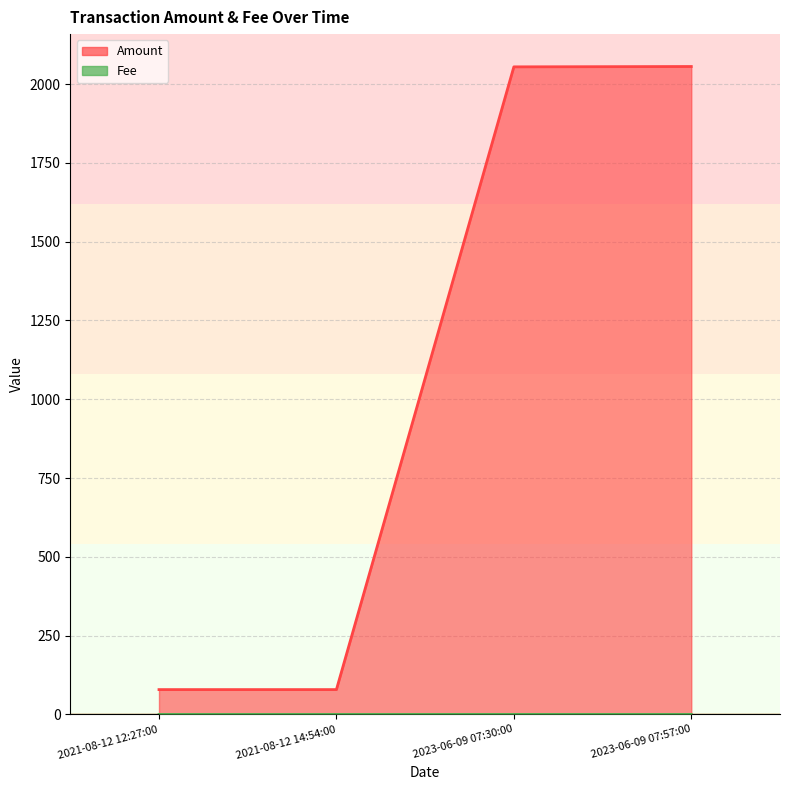

Is the value of Fee at 2023-06-09 07:57:00 greater than the value of Amount at 2023-06-09 07:57:00?

No